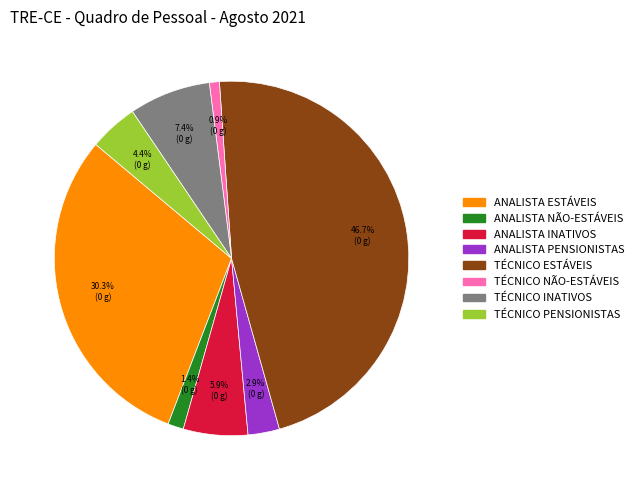

How much of the chart is everything except TÉCNICO PENSIONISTAS?

95.6%